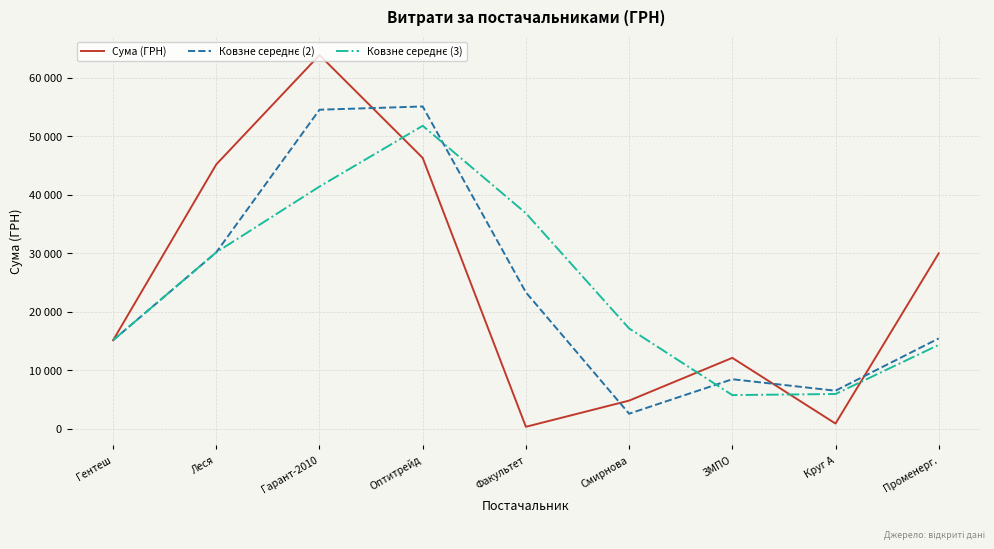

Is this an area chart (filled region under the line)?

No